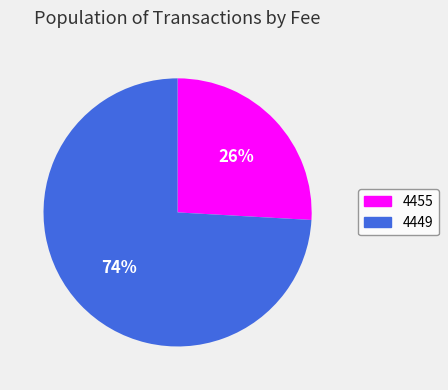

The 4455 slice represents 14% of the pie. True or false?

False